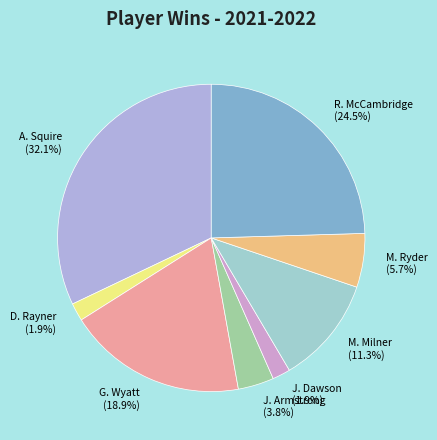

To the nearest percent, what is the combined percentage of A. Squire and G. Wyatt?

51%